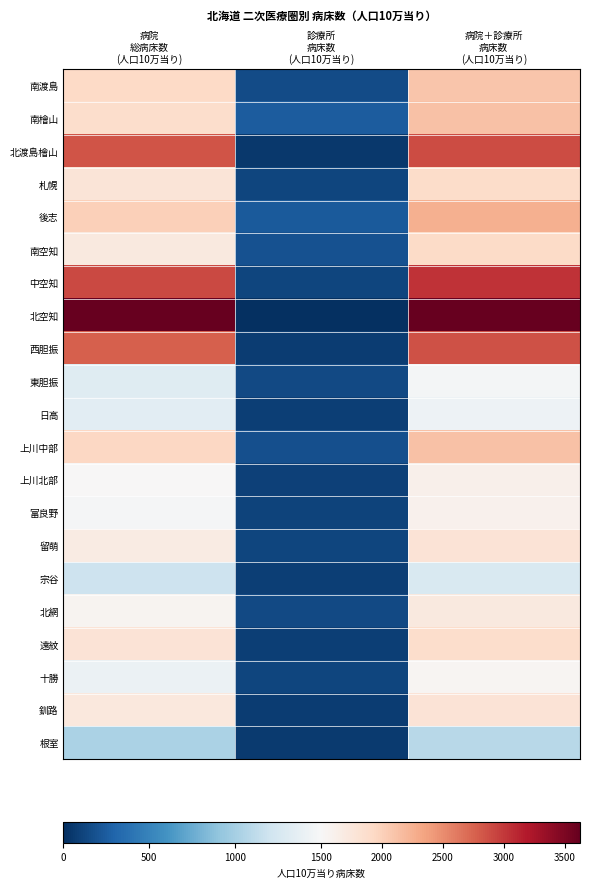

What is the total value across all series at 診療所
病床数
(人口10万当り)?

2545.2